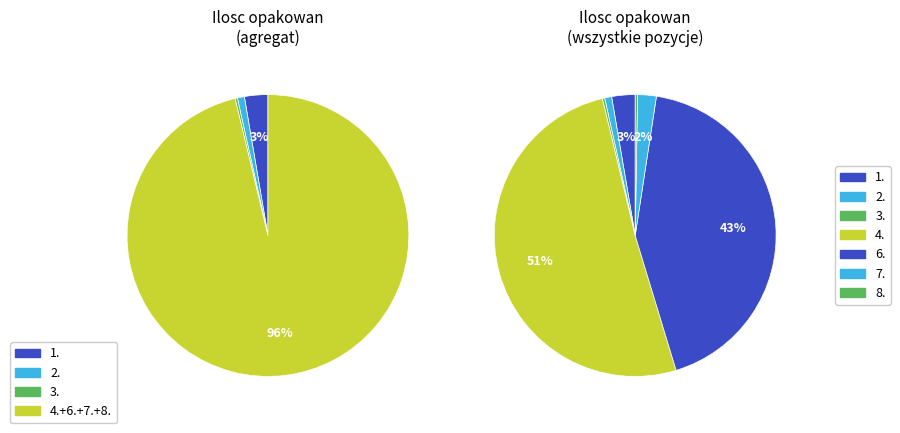

To the nearest percent, what is the difference between the 2. and 6. slice percentages?

42%